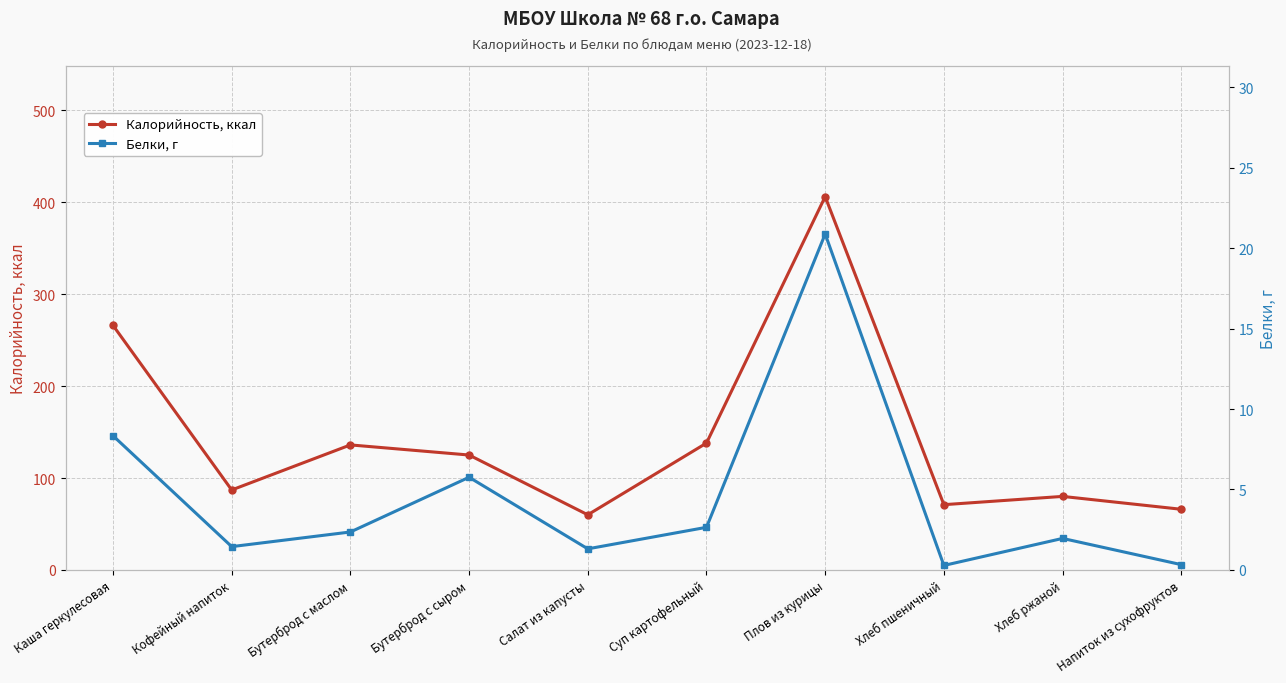

What position from the left is Суп картофельный?

6